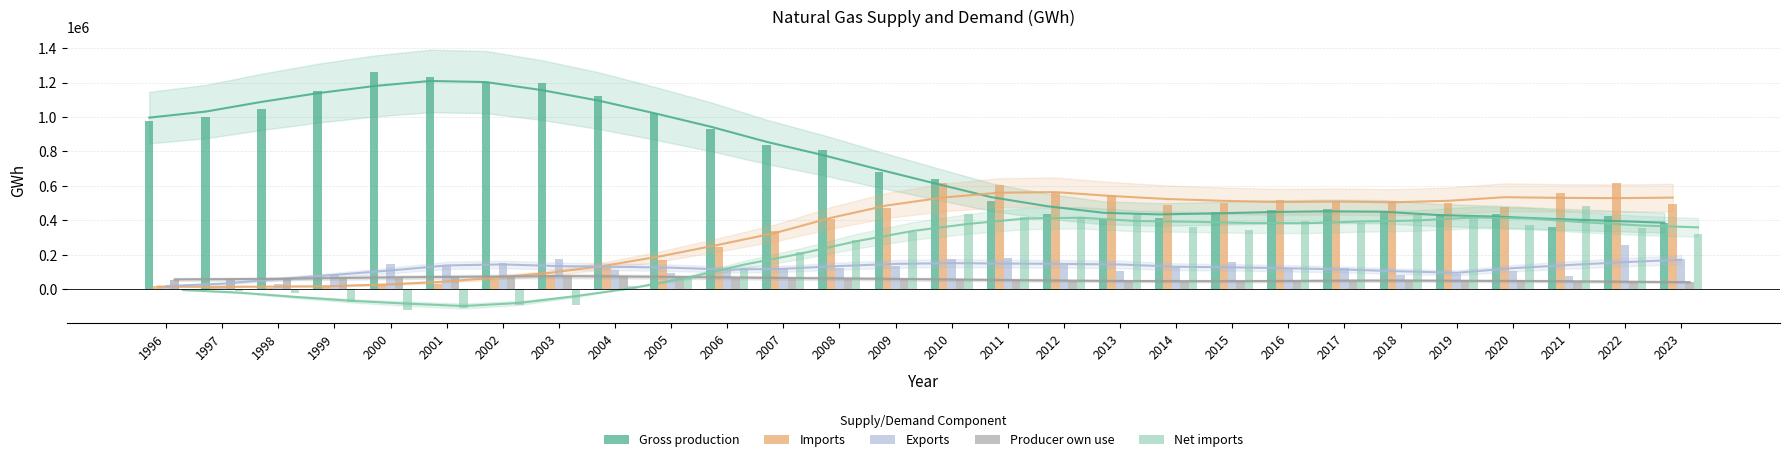

What is the value of the Producer own use bar at the 24th from the left?

54877.2